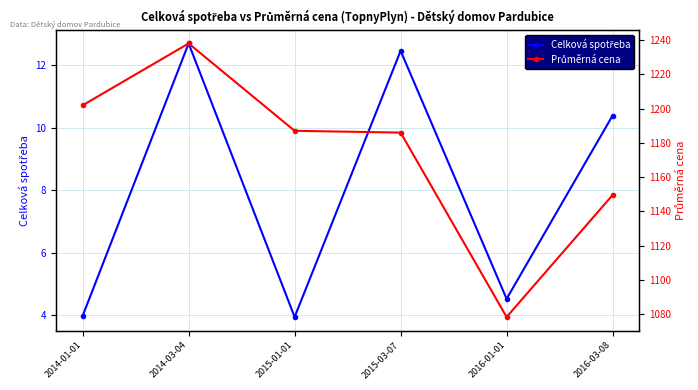

At which label does Průměrná cena reach its minimum?

2016-01-01